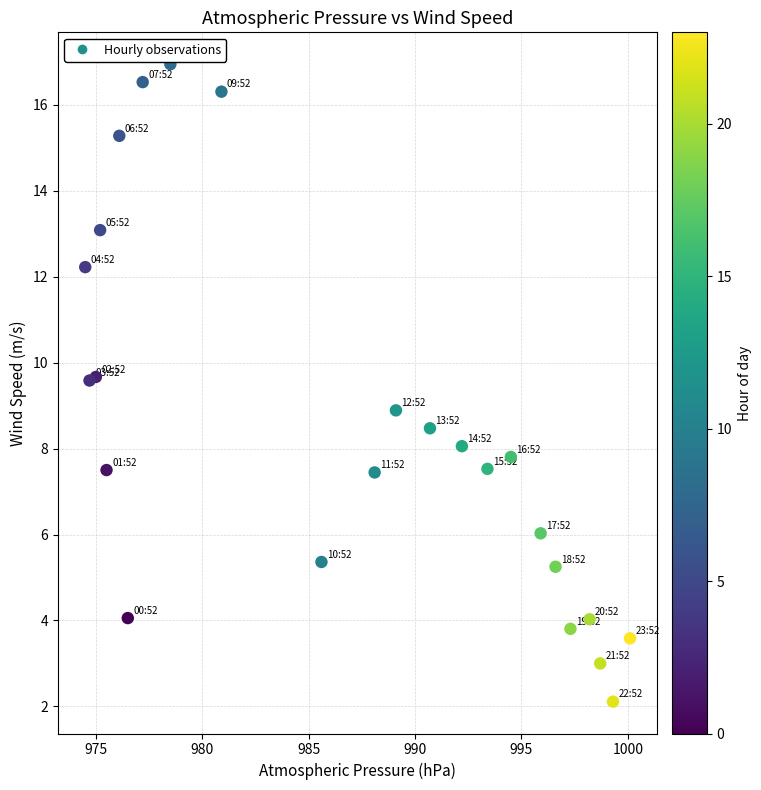

What is the range of Y values (max minus min)?

14.8